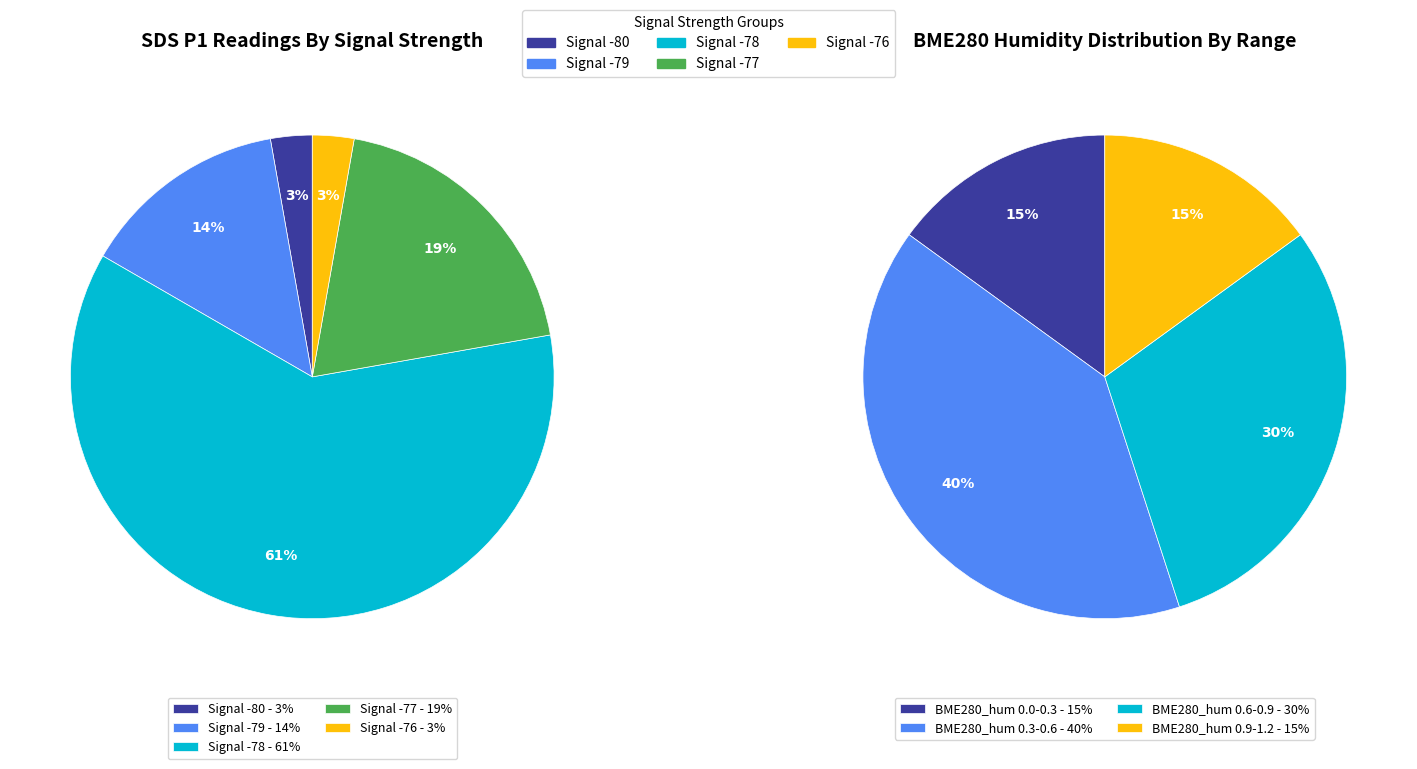

Does 22 represent more than half of the total?

No